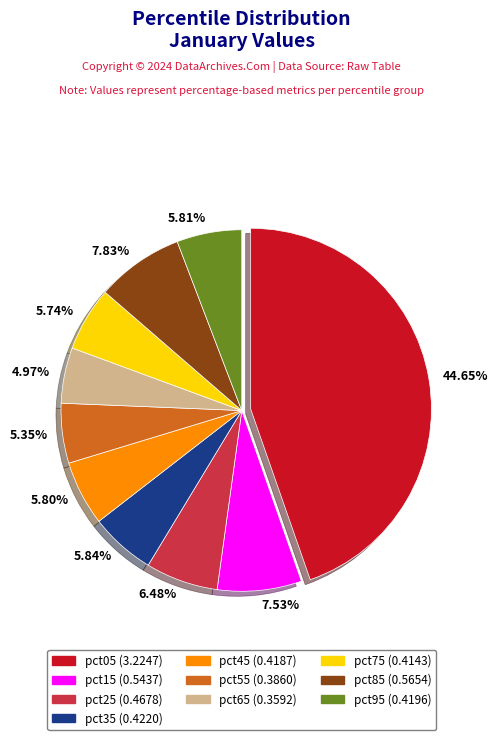

To the nearest percent, what is the difference between the largest and smallest slice percentages?

40%